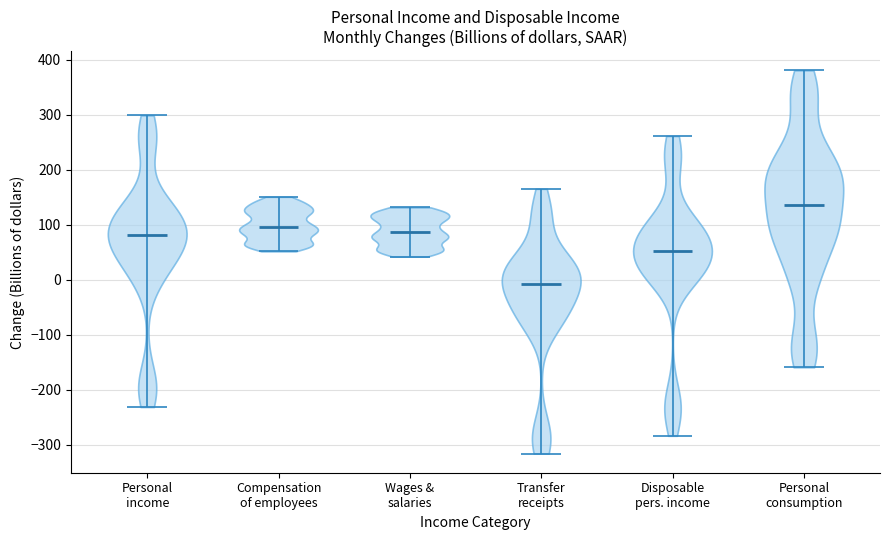

Reading left to right, read every violin against the y-axis: where its median line is, and the lowest and highest points it reaches. The values are not printed on the chart, so give them approximately, as read against the axis.

Personal income: median line 80, lowest point -230, highest point 300
Compensation of employees: median line 100, lowest point 50, highest point 150
Wages & salaries: median line 90, lowest point 40, highest point 130
Transfer receipts: median line -10, lowest point -320, highest point 170
Disposable pers. income: median line 50, lowest point -280, highest point 260
Personal consumption: median line 140, lowest point -160, highest point 380